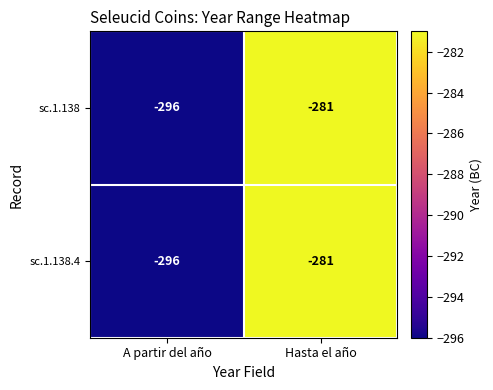

Is it true that sc.1.138.4 equals -281 at Hasta el año?

True